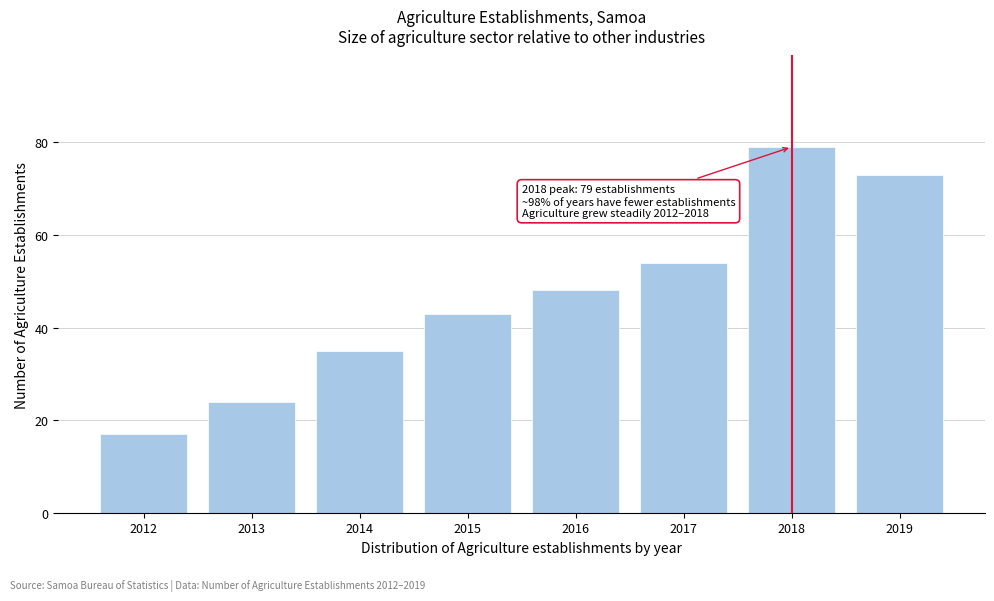

Reading left to right, list all the values displayed in this chart.

2012=17	2013=24	2014=35	2015=43	2016=48	2017=54	2018=79	2019=73